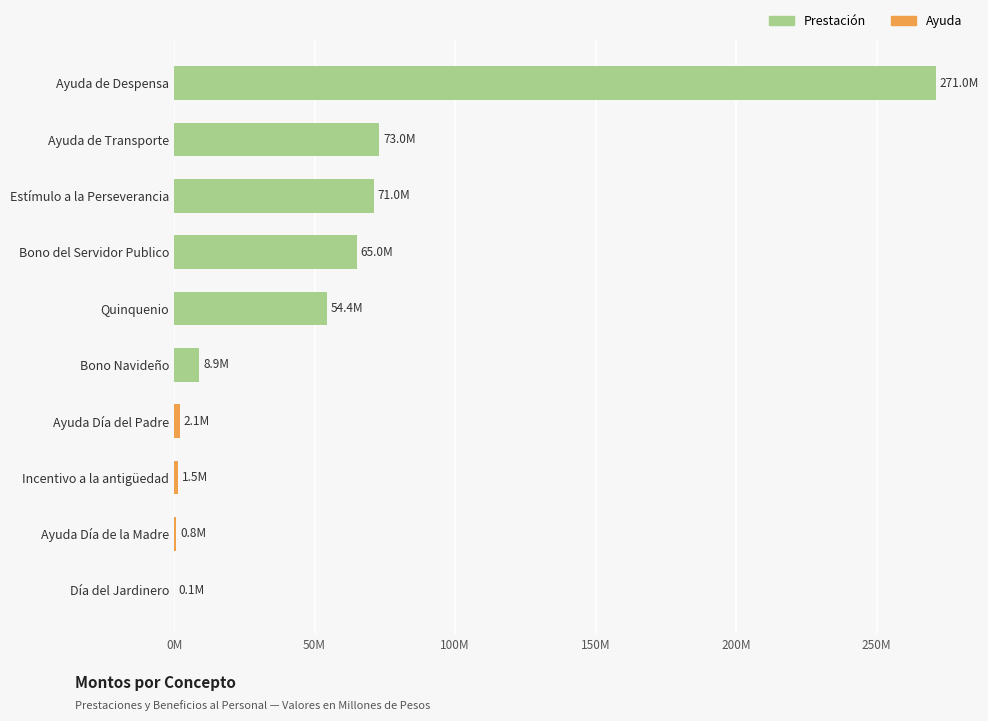

Are the bars horizontal?

Yes